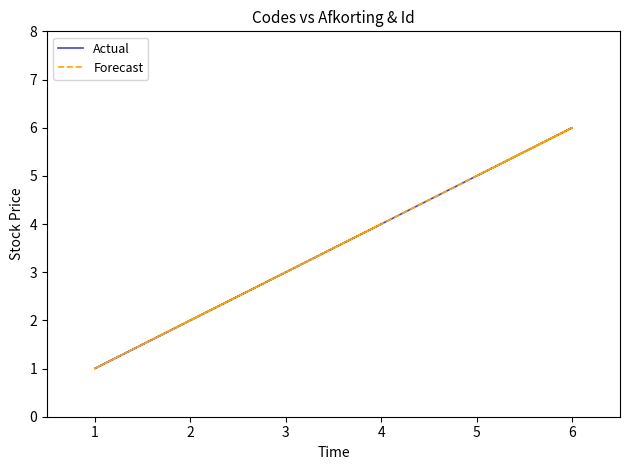

The Forecast series shows 1 at 1. True or false?

False